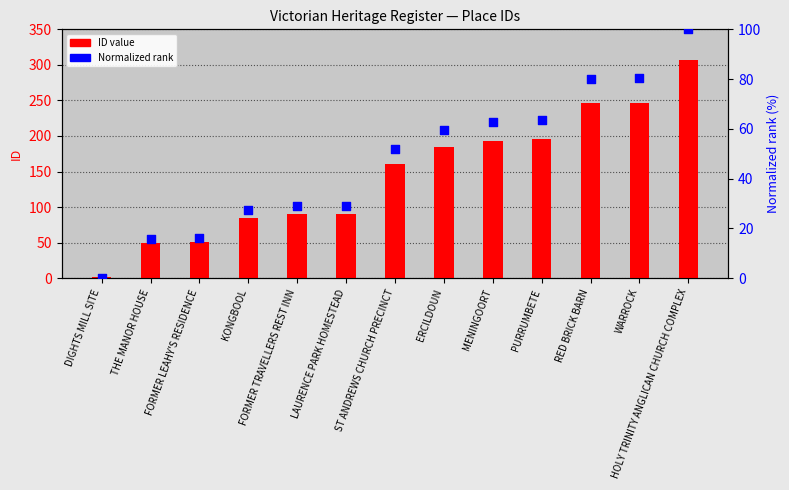

At which category is the sum across all series the highest?

HOLY TRINITY ANGLICAN CHURCH COMPLEX